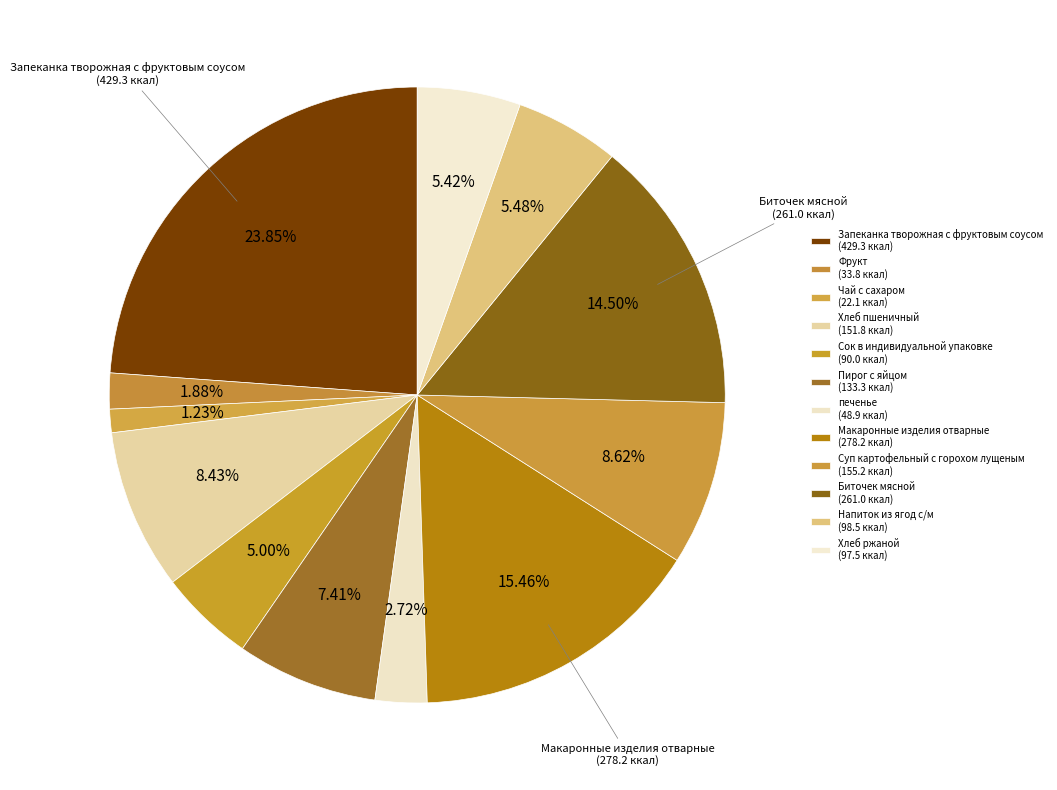

Count the number of slices in the pie.

12